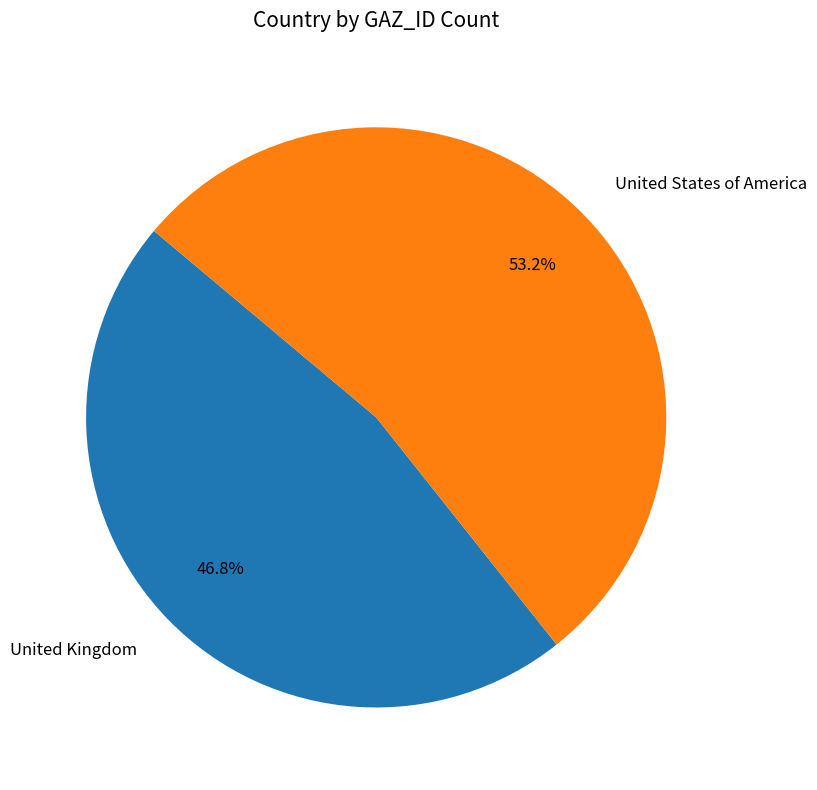

Does United Kingdom account for over 50% of the chart?

No